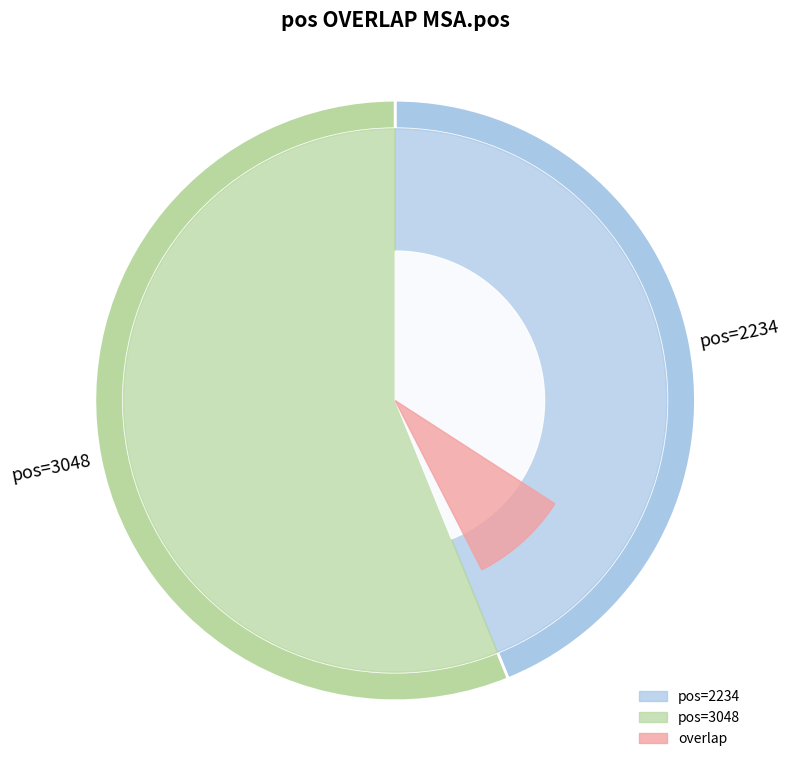

How many segments does this pie chart have?

2